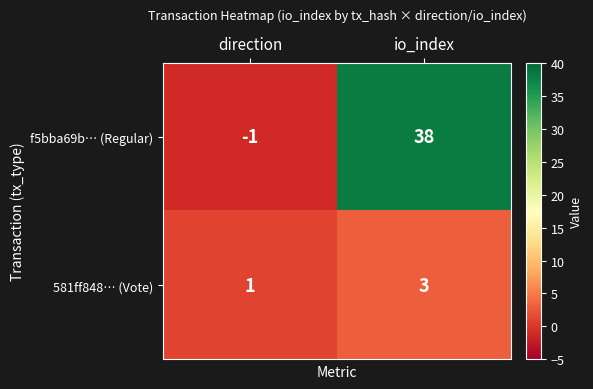

Where is 581ff848… (Vote) nearest to the value 2?

direction